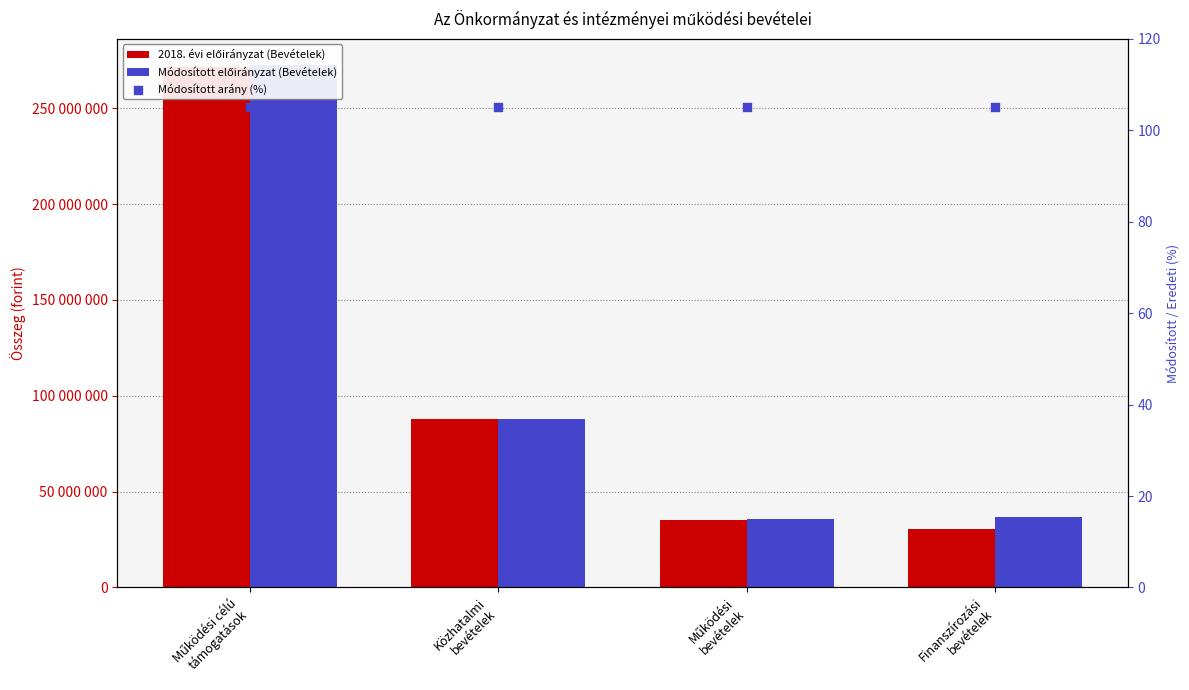

Is the value of Módosított előirányzat (Bevételek) at Működési
bevételek greater than the value of 2018. évi előirányzat (Bevételek) at Működési célú
támogatások?

No